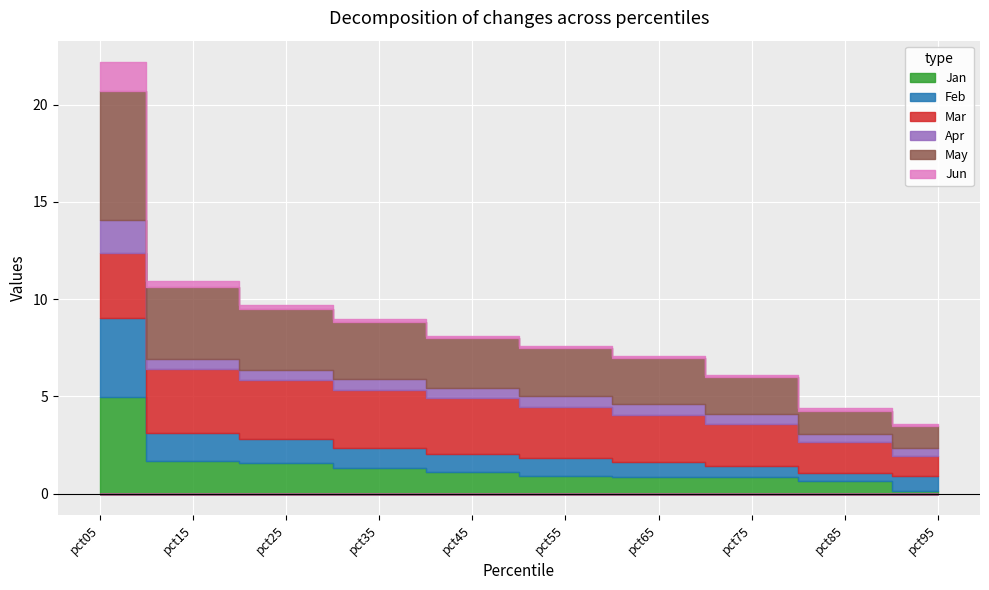

At which category does Apr reach its first local peak?

pct35